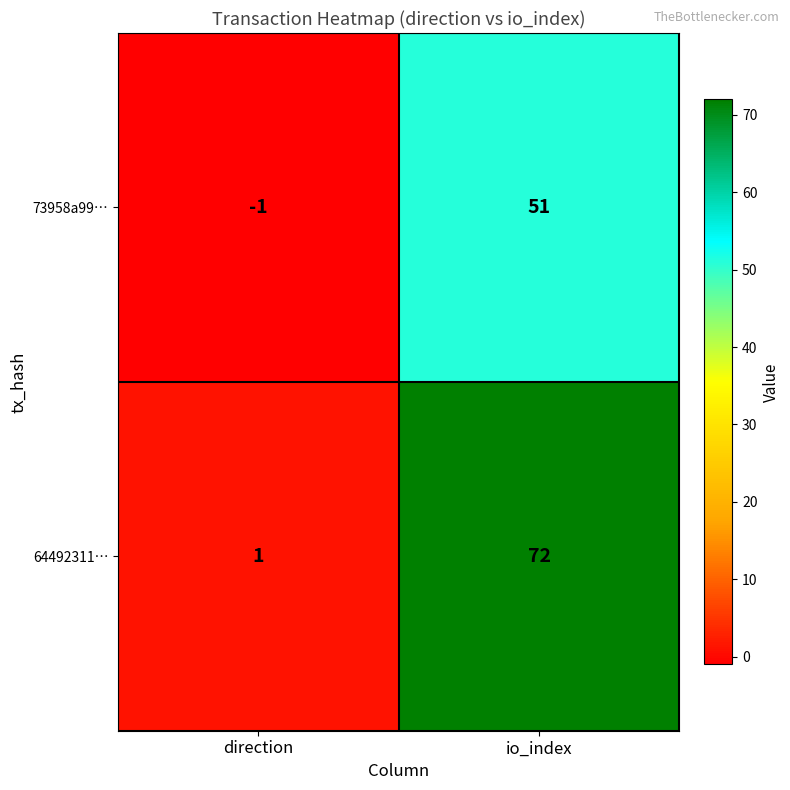

Reading right to left, list all the values displayed in this chart.

73958a99…: io_index=51	direction=-1
64492311…: io_index=72	direction=1